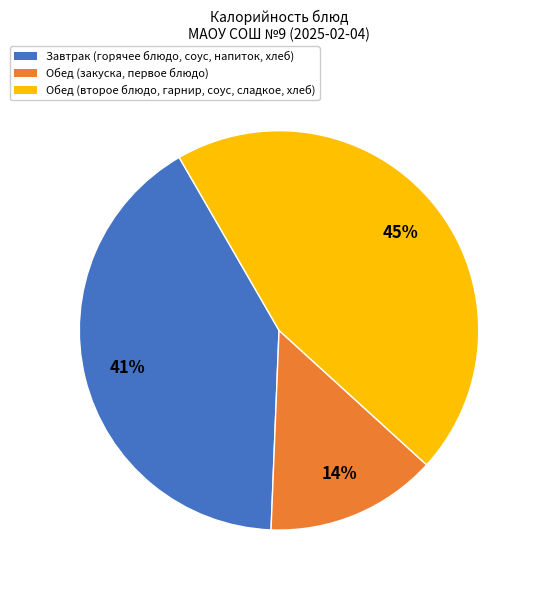

Does any single category account for the majority?

No